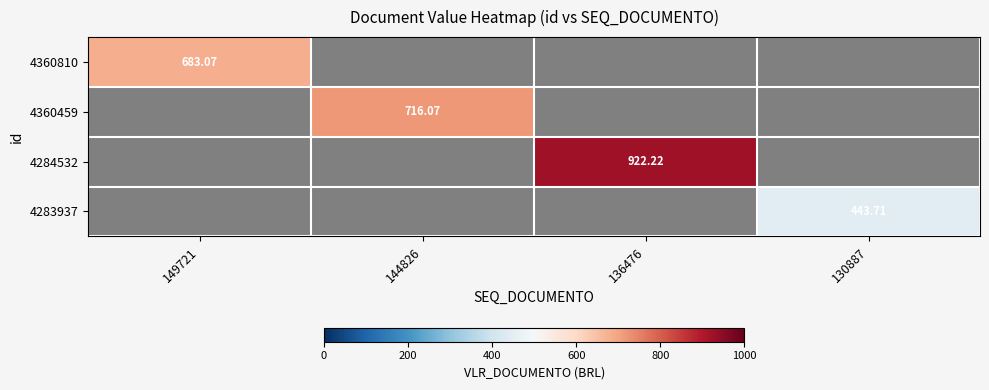

At which category is the sum across all series the highest?

136476